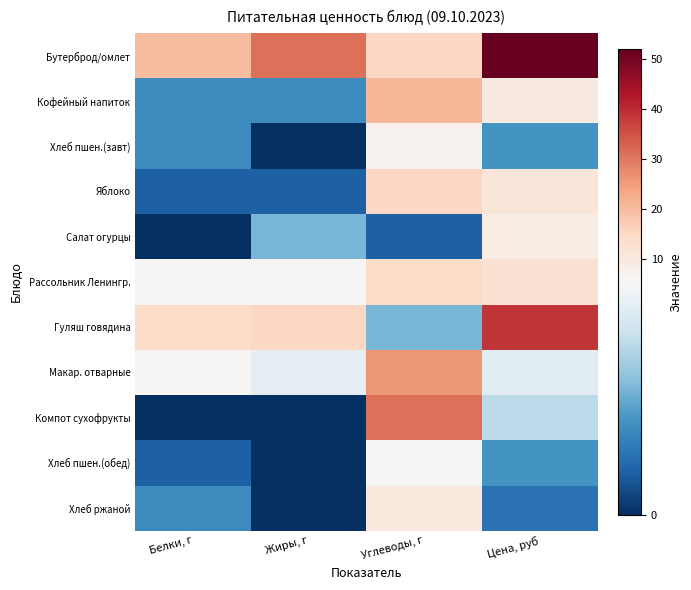

What is the spread (max minus min) of values at Жиры, г?

31.0